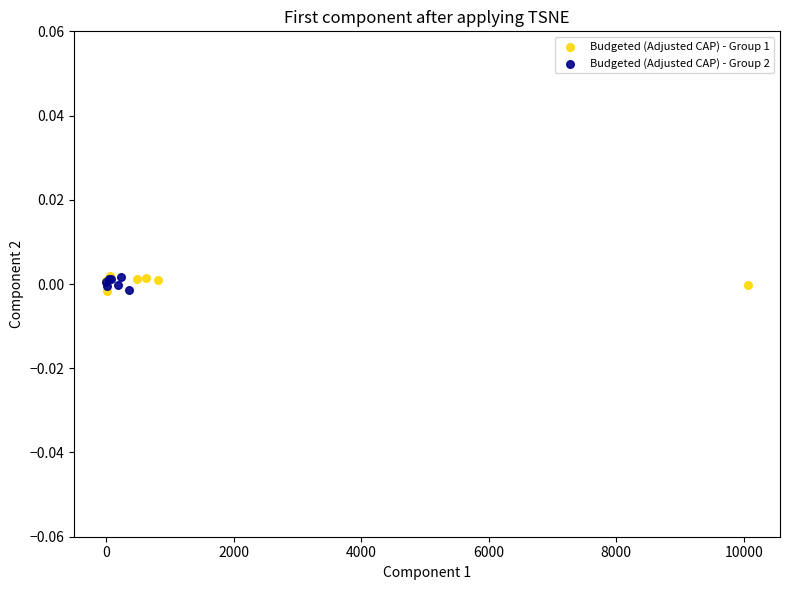

What are all the series names shown in the legend?

Budgeted (Adjusted CAP) - Group 1, Budgeted (Adjusted CAP) - Group 2